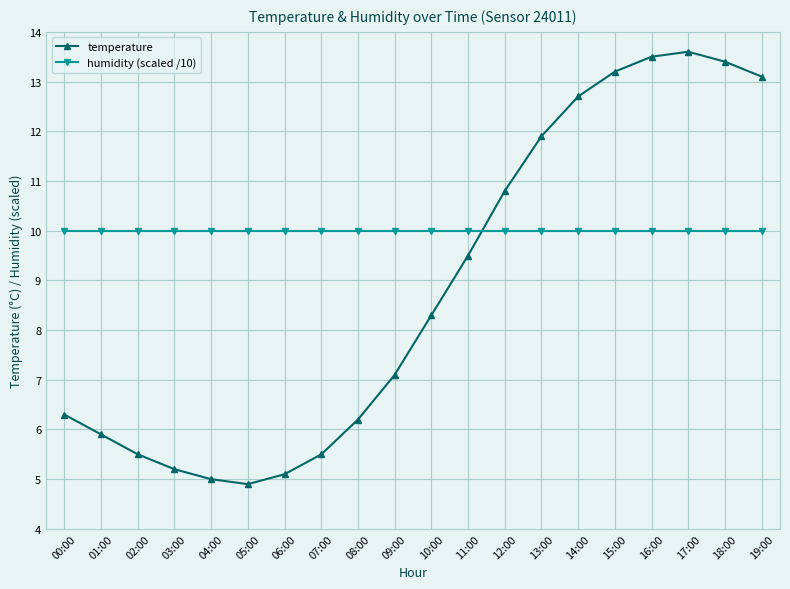

What is the label of the 9th point from the right?

11:00